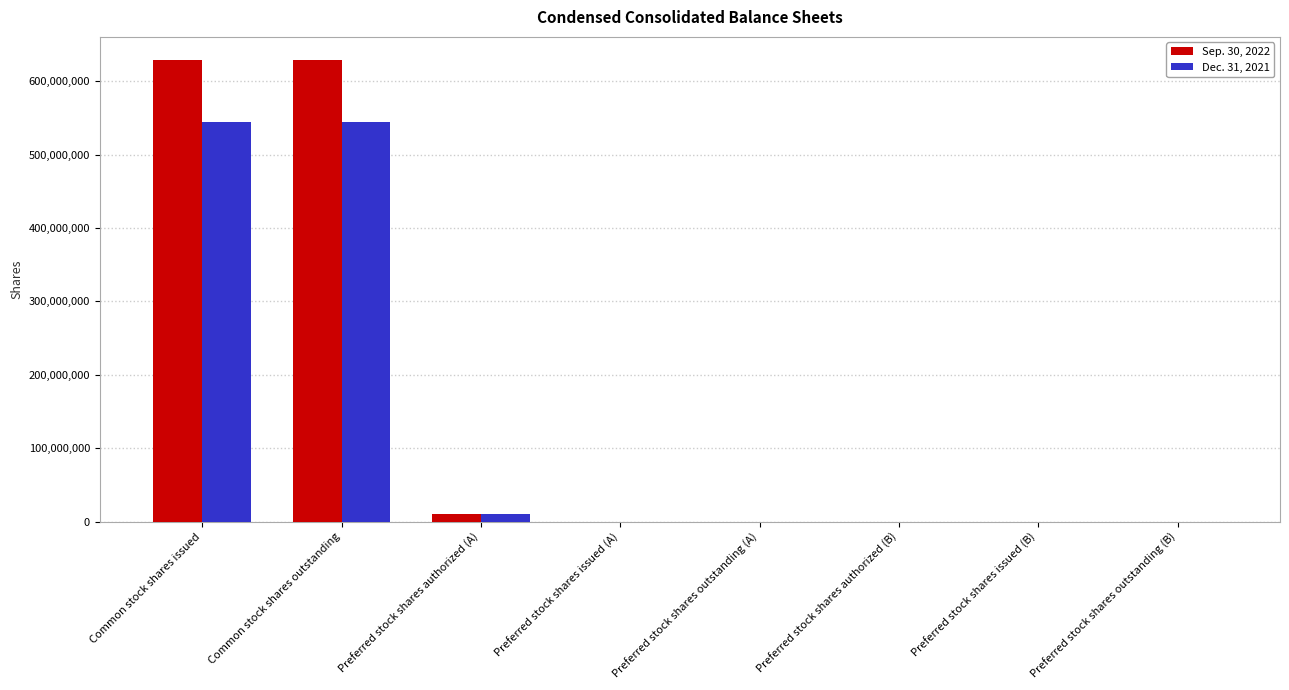

Count the number of data series in this chart.

2